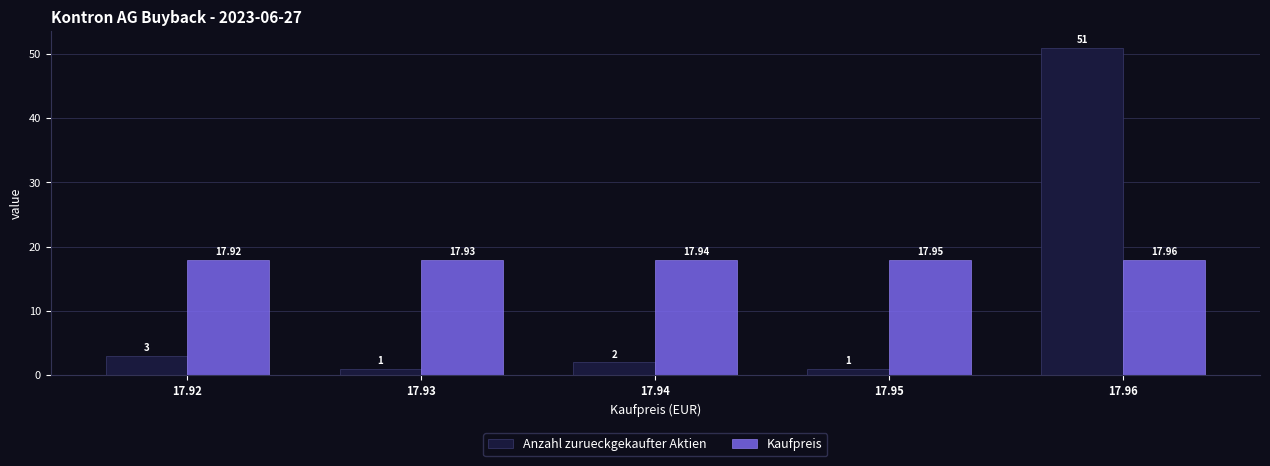

What is the total value across all series at 17.92?

20.9